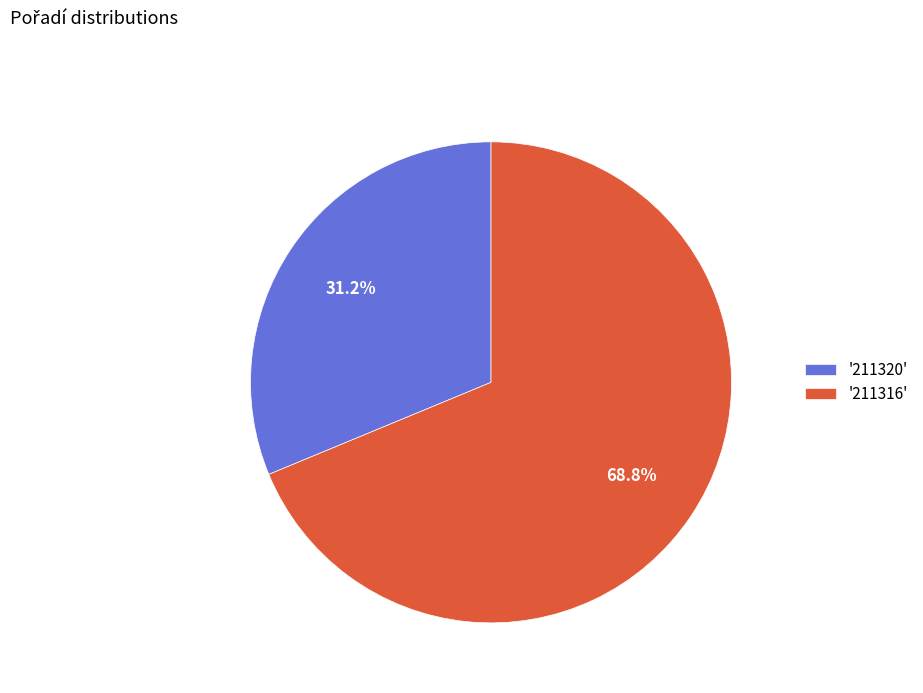

What is the ratio of the value at '211316' to the value at '211320'?

2.2